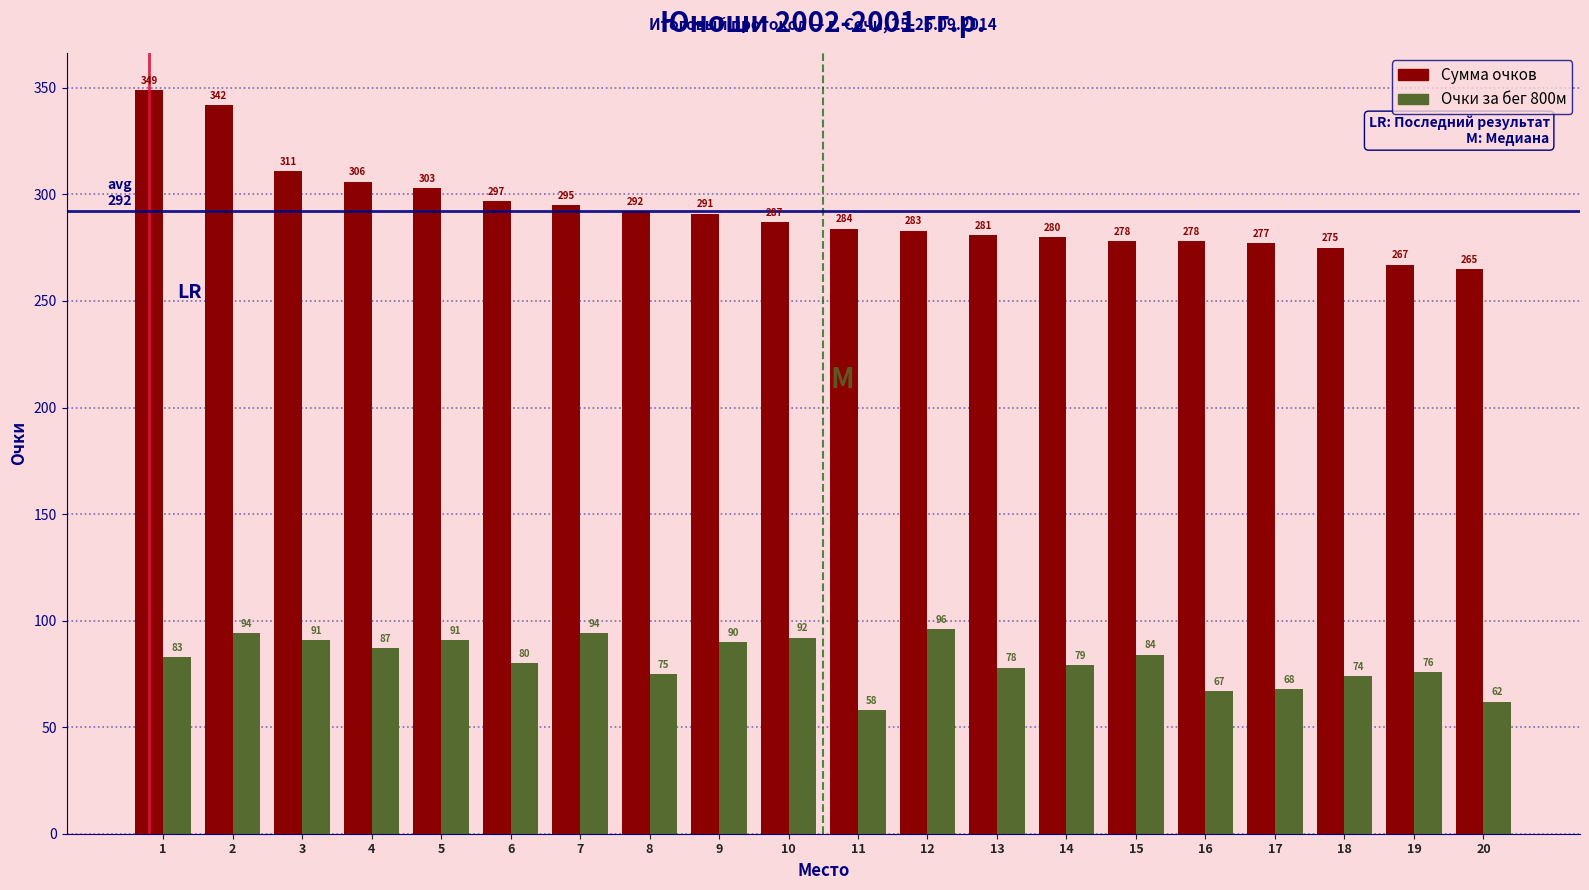

Which series has the widest spread of values?

Сумма очков